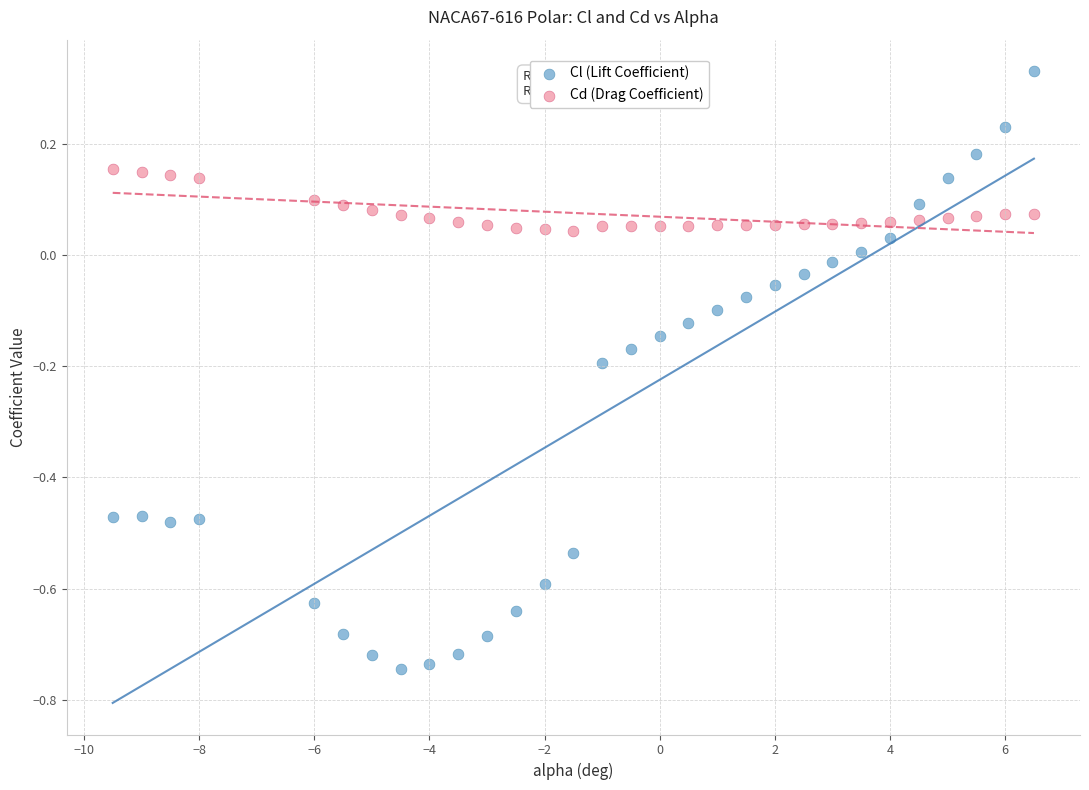

Which series reaches the minimum Y coordinate?

Cl (Lift Coefficient)